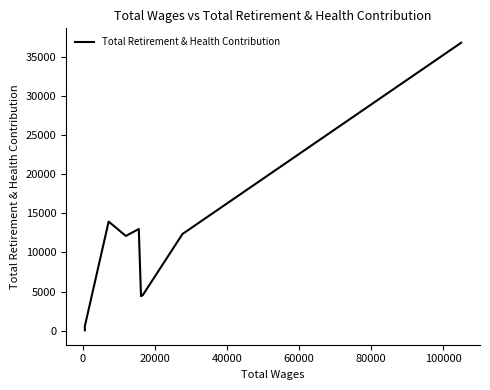

Does the chart display data point markers on the line(s)?

No